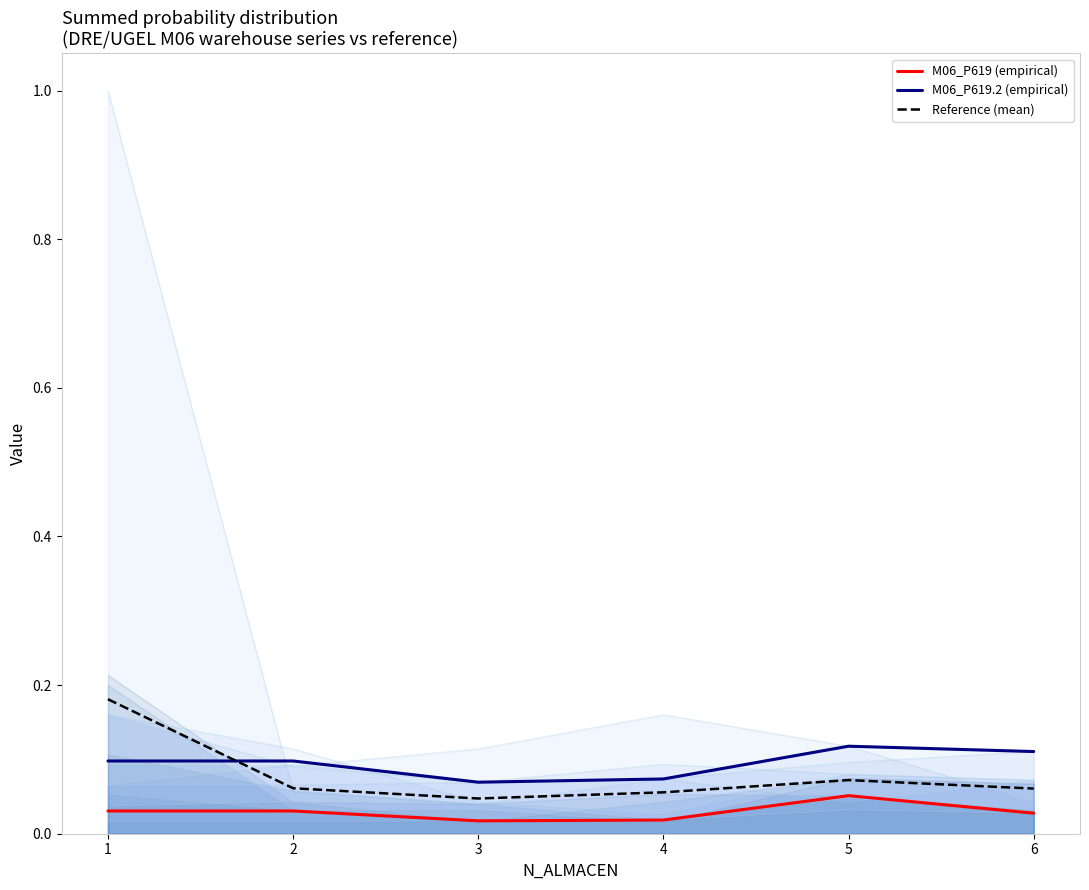

Reading left to right, transcribe all the data shown in this chart.

M06_P619 (empirical): 0.0	0.0	0.0	0.0	0.1	0.0
M06_P619.2 (empirical): 0.1	0.1	0.1	0.1	0.1	0.1
Reference (mean): 0.2	0.1	0.0	0.1	0.1	0.1